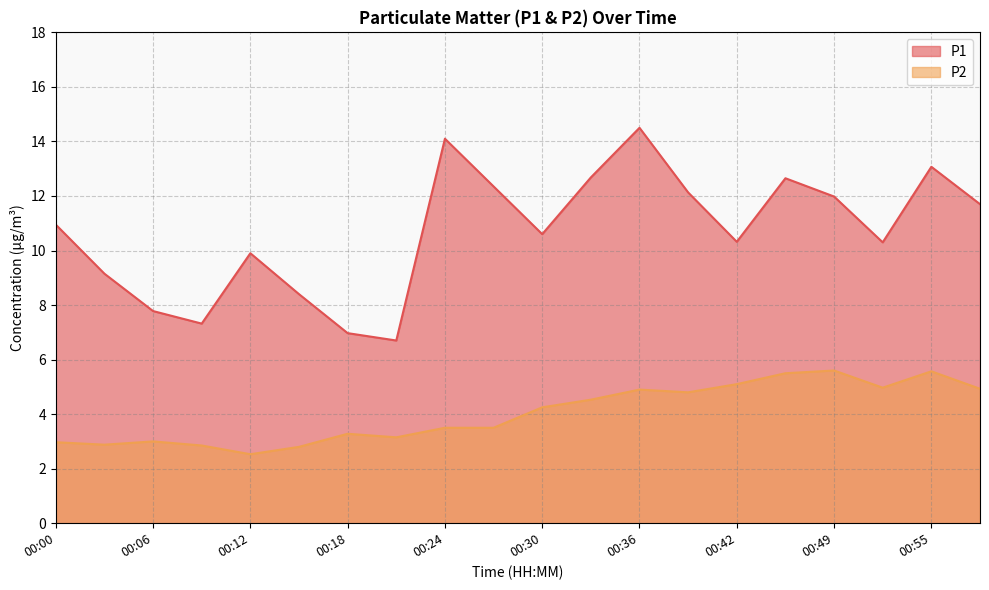

Does the chart have visible grid lines?

Yes